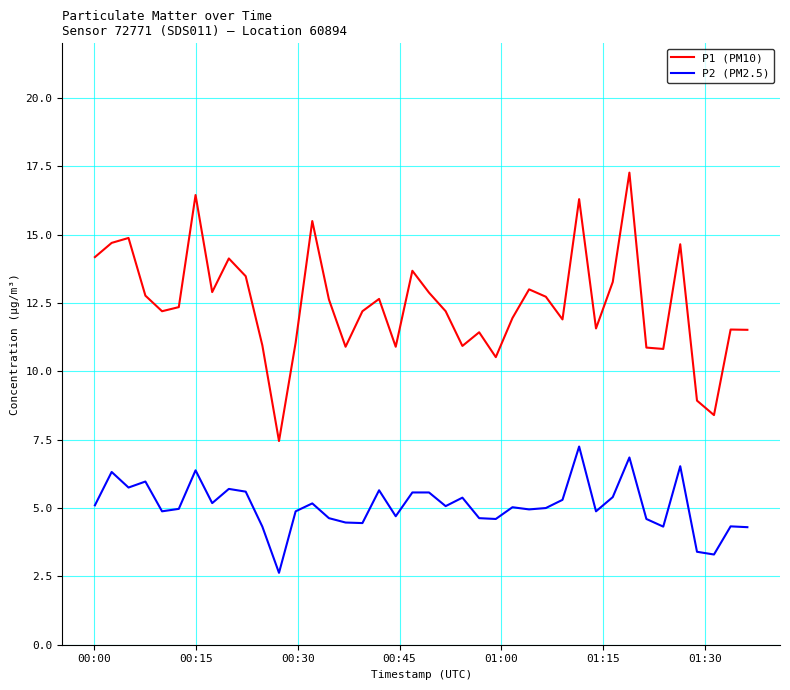

Which series has the widest spread of values?

P1 (PM10)